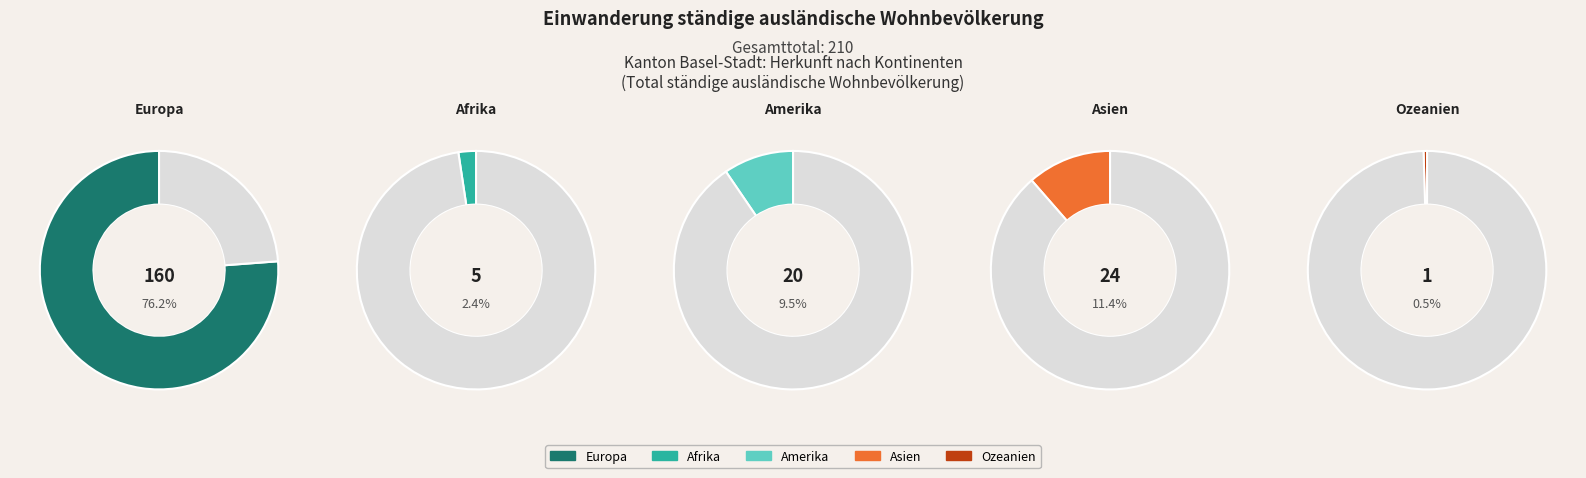

Is it true that Asien is 1% of the pie?

False